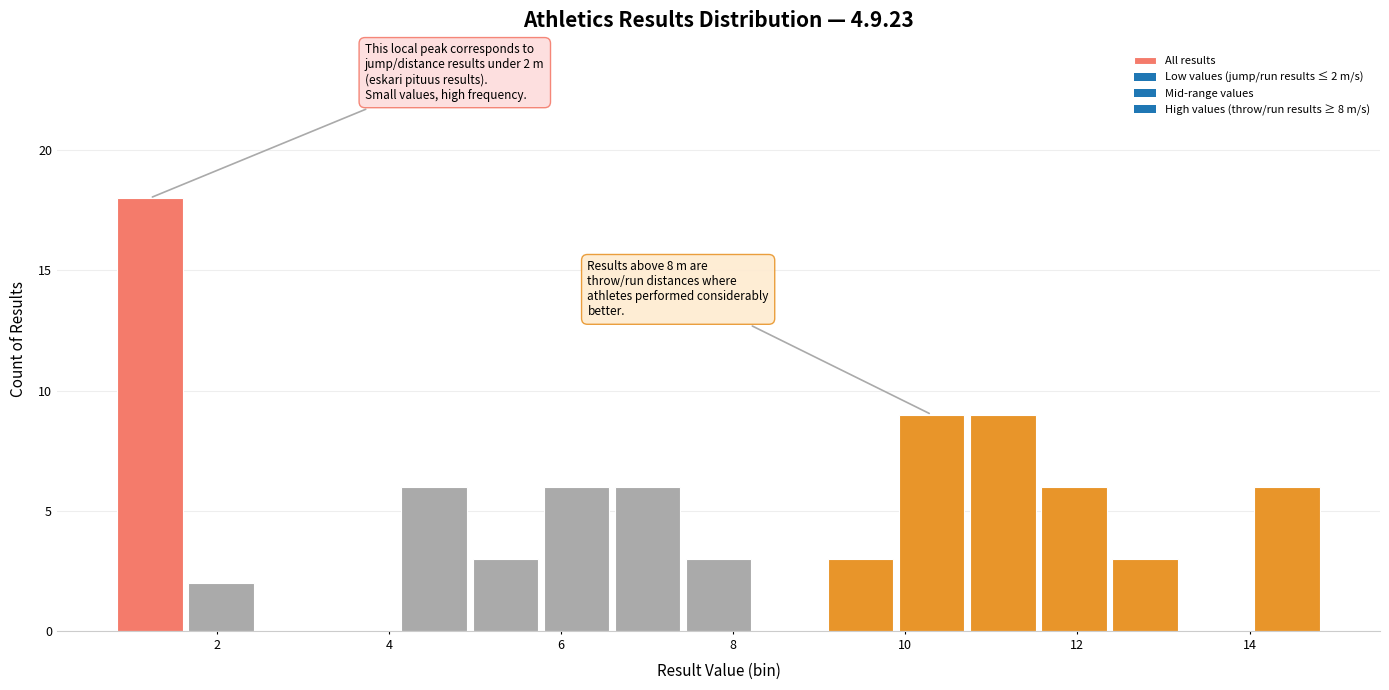

Which range on the x-axis has the tallest bar?

0.8 to 1.6